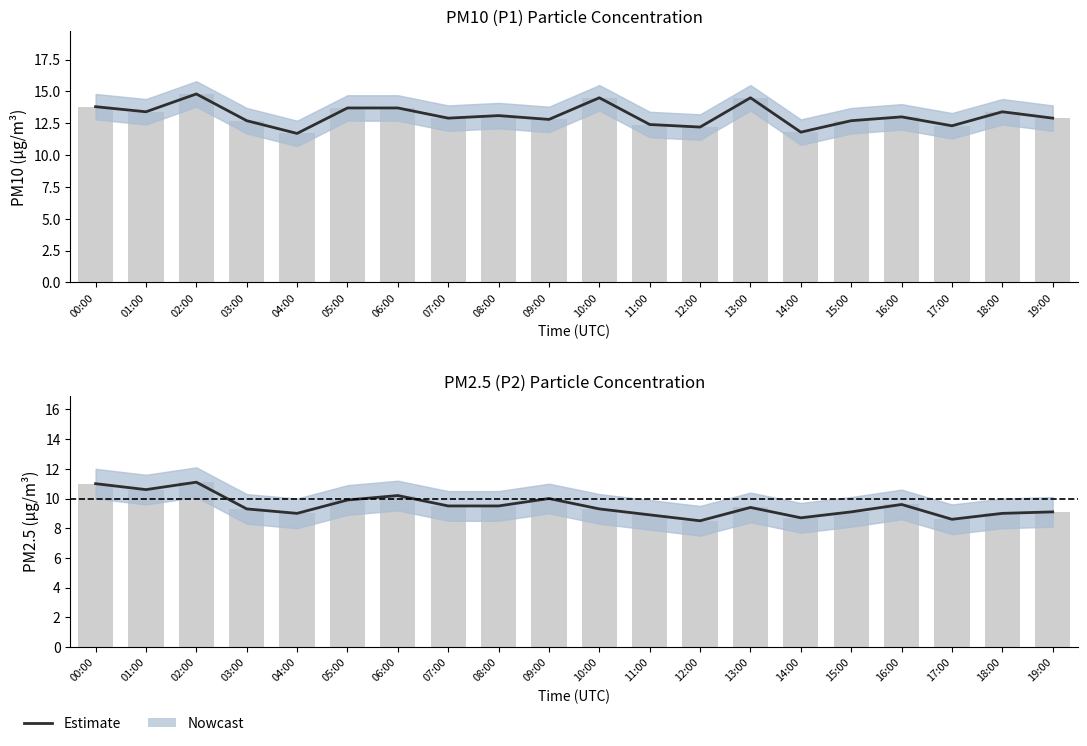

What value does the data have at 13:00?

9.4